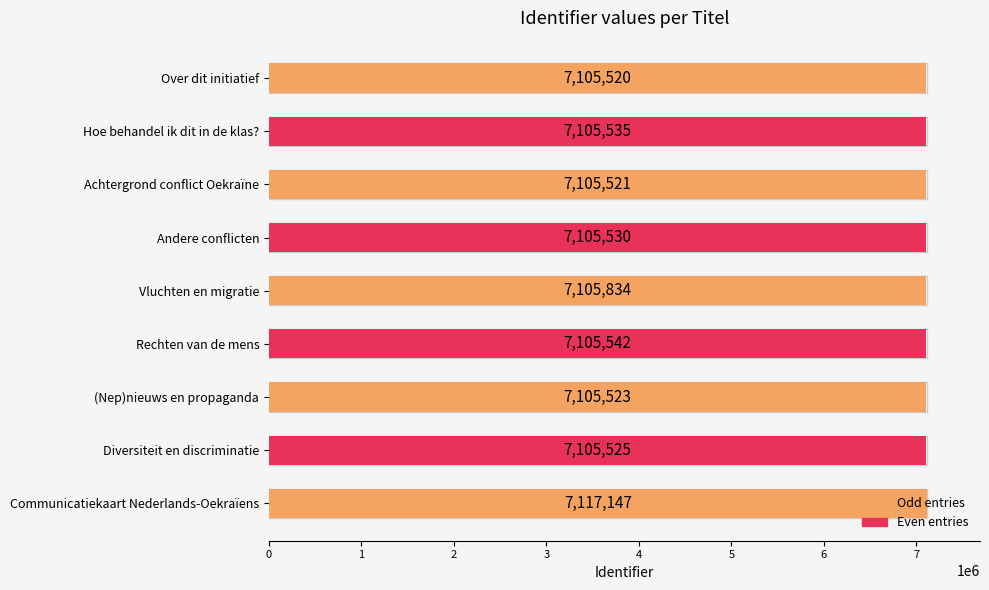

What is the sum of all values?

63961677